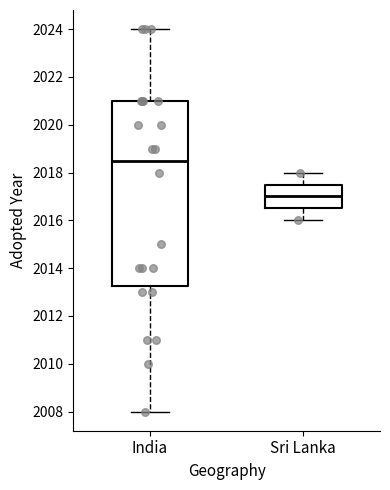

Where does the lower whisker of the box for Sri Lanka end on the y-axis? The values are not printed on the chart, so give them approximately, as read against the axis.

2016.0